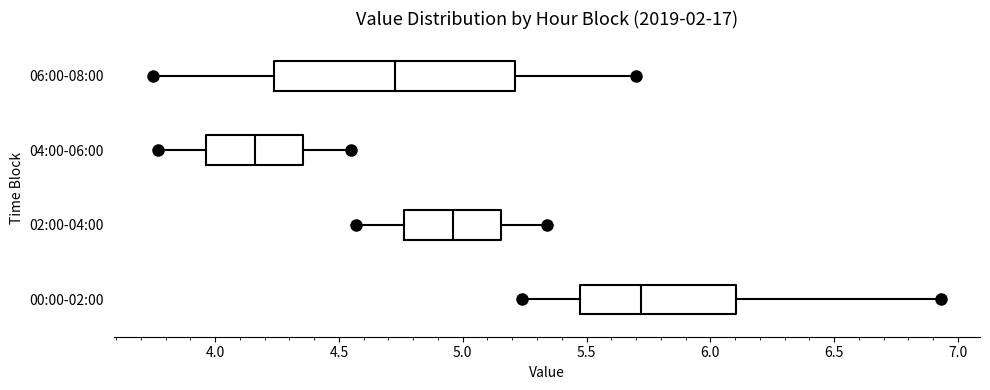

Comparing the boxes themselves (not the whiskers), which one is the widest?

06:00-08:00